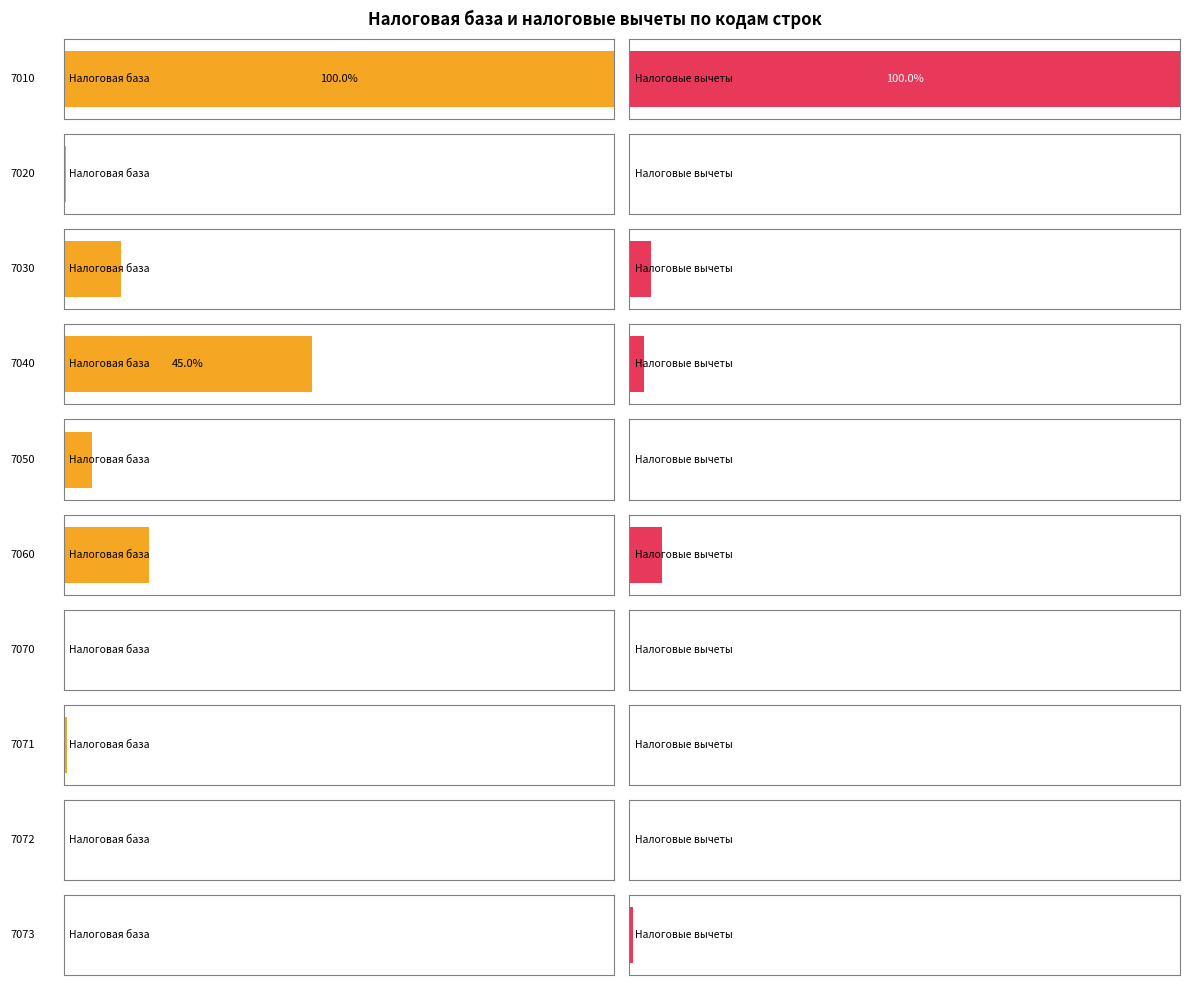

What is the lowest value of the Налоговая база series?

48787